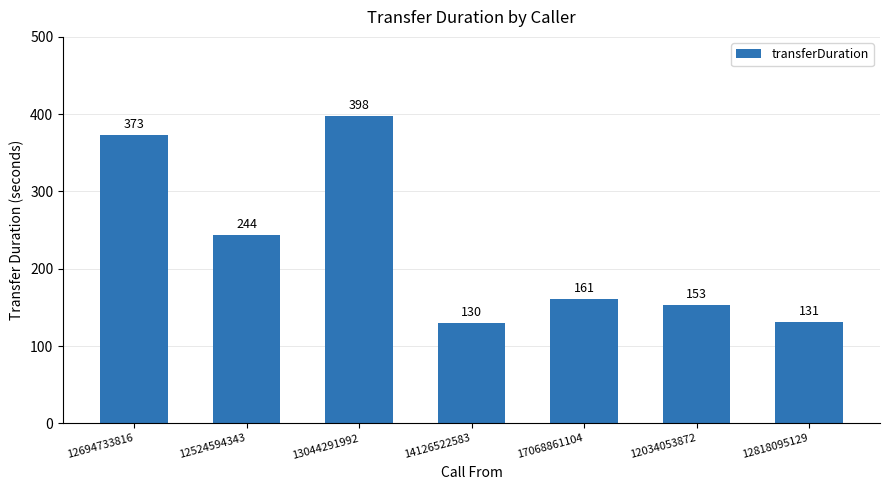

What is the average value?

227